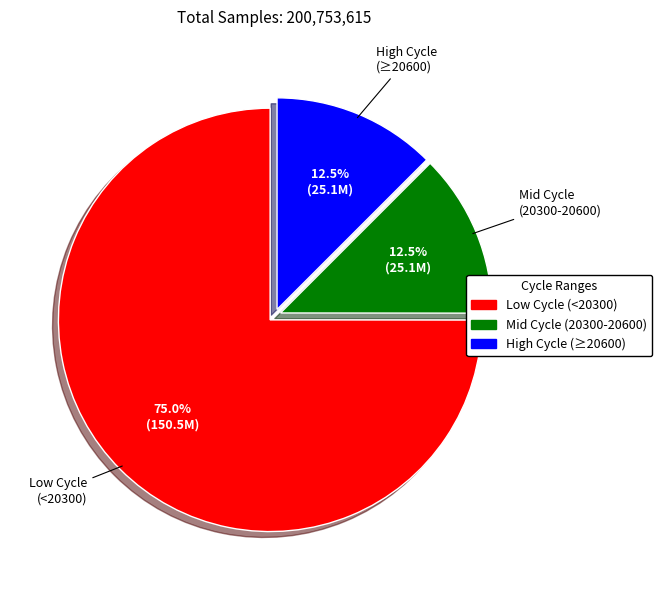

Does any single category account for the majority?

Yes